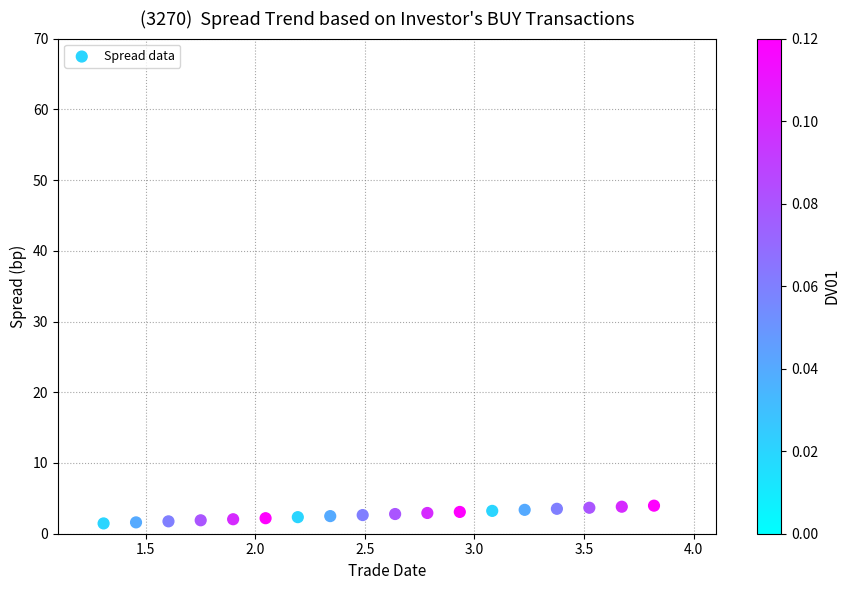

What is the range of X values (max minus min)?

2.5